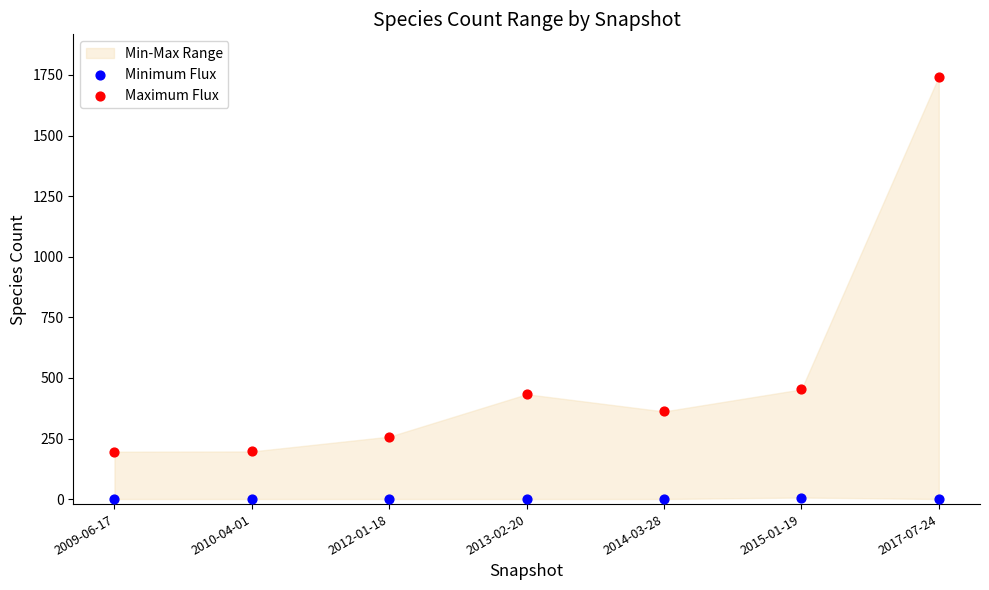

Which series reaches the maximum Y coordinate?

Maximum Flux